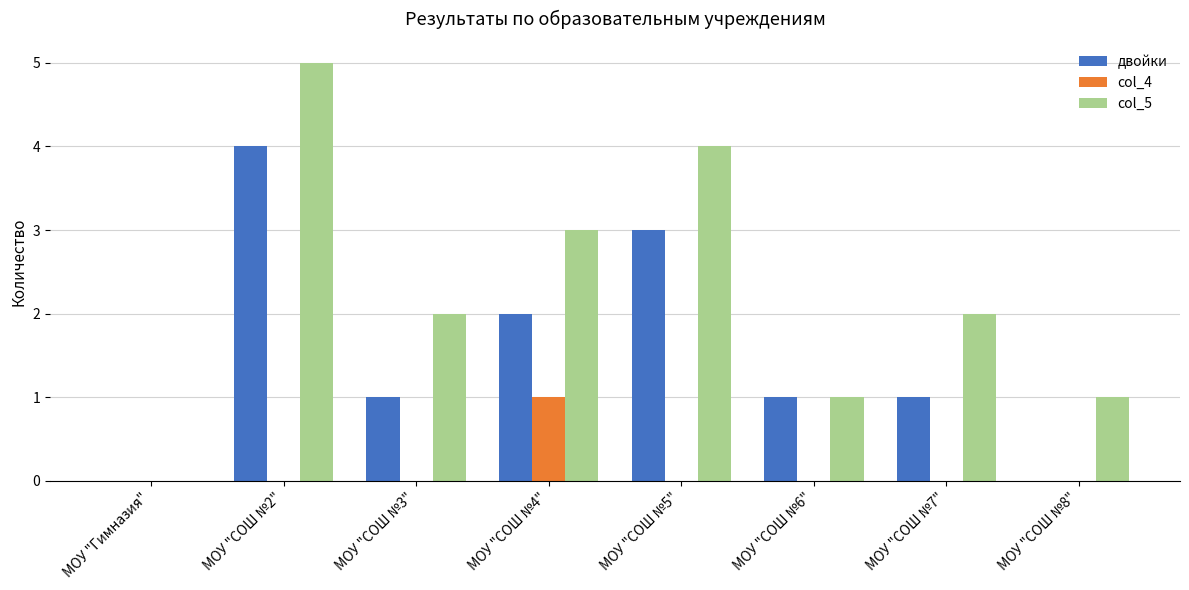

At which label does col_4 reach its peak?

МОУ "СОШ №4"